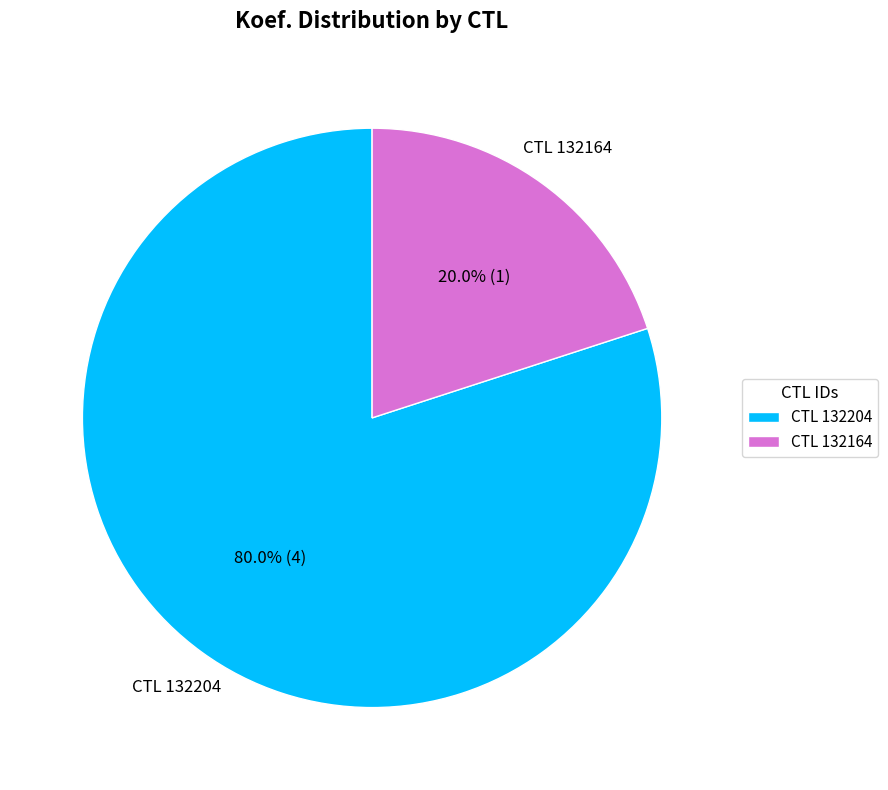

Does any single category account for the majority?

Yes